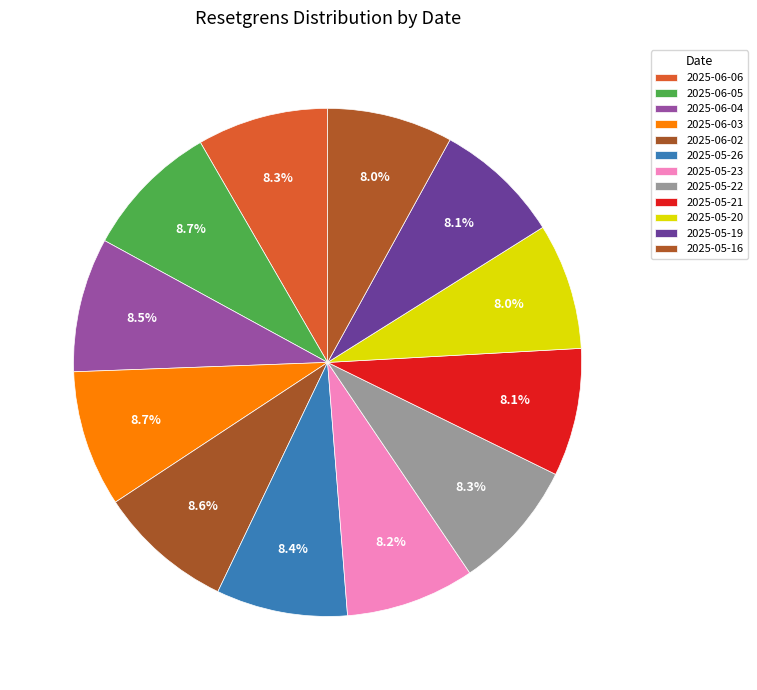

How many slices are in this pie chart?

12